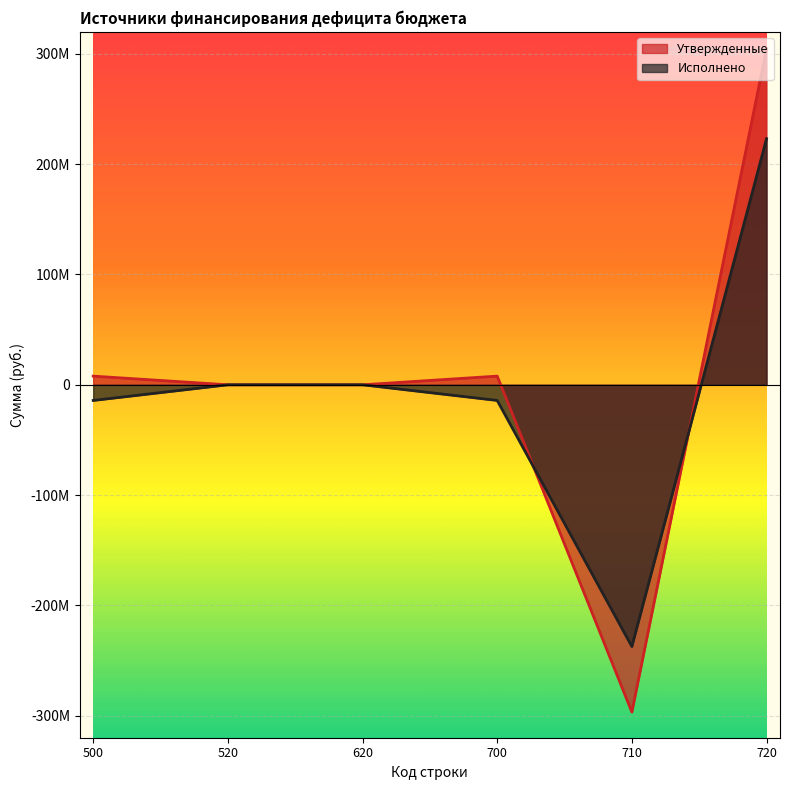

What is the difference between the Утвержденные values at 720 and 500?

296759037.5